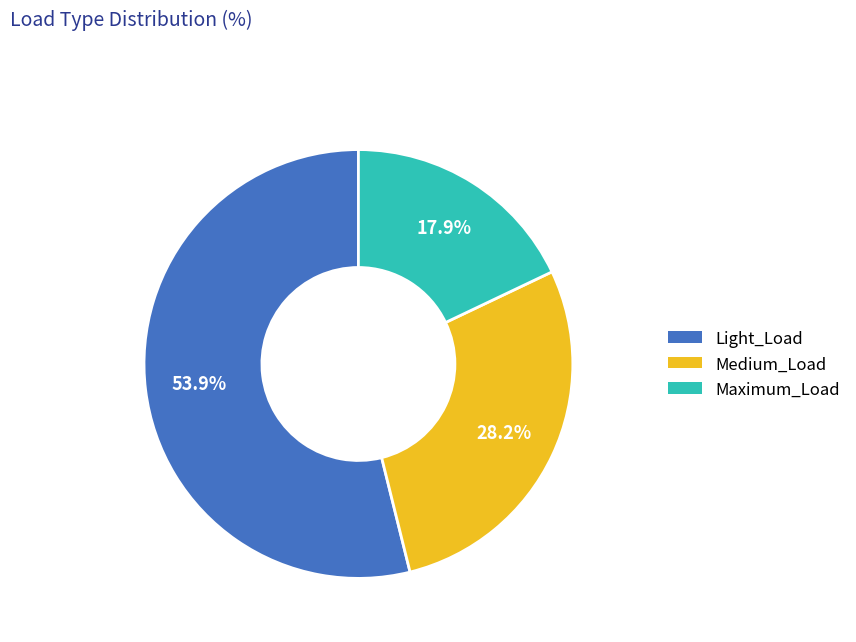

Combined, do Light_Load and Medium_Load account for over 50%?

Yes